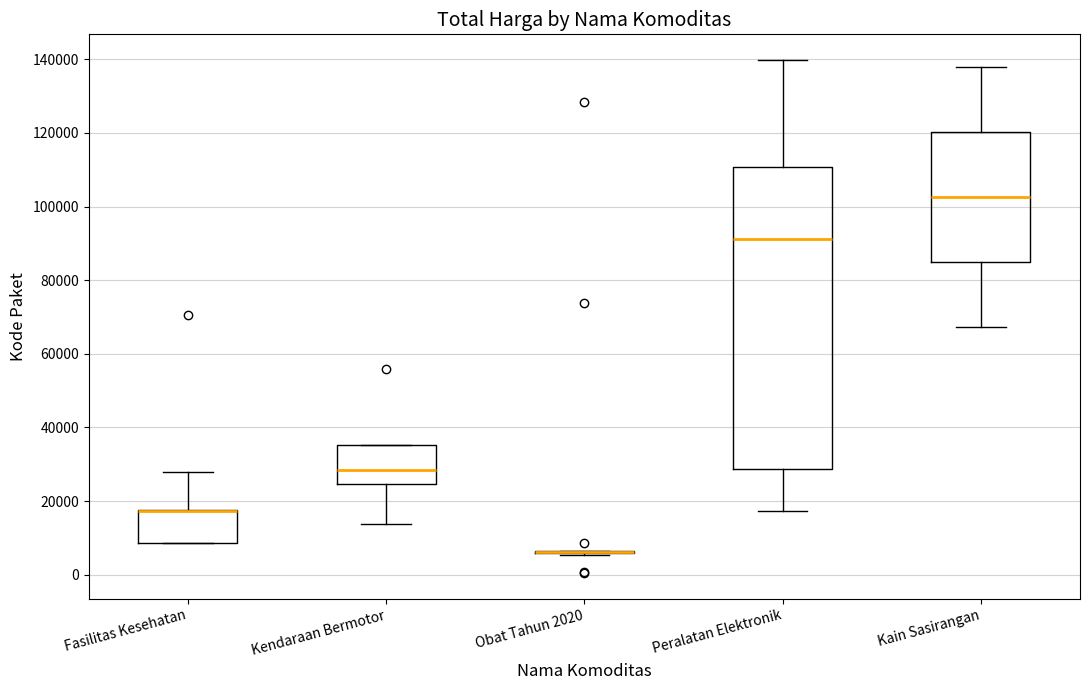

Comparing the boxes themselves (not the whiskers), which one is the tallest?

Peralatan Elektronik